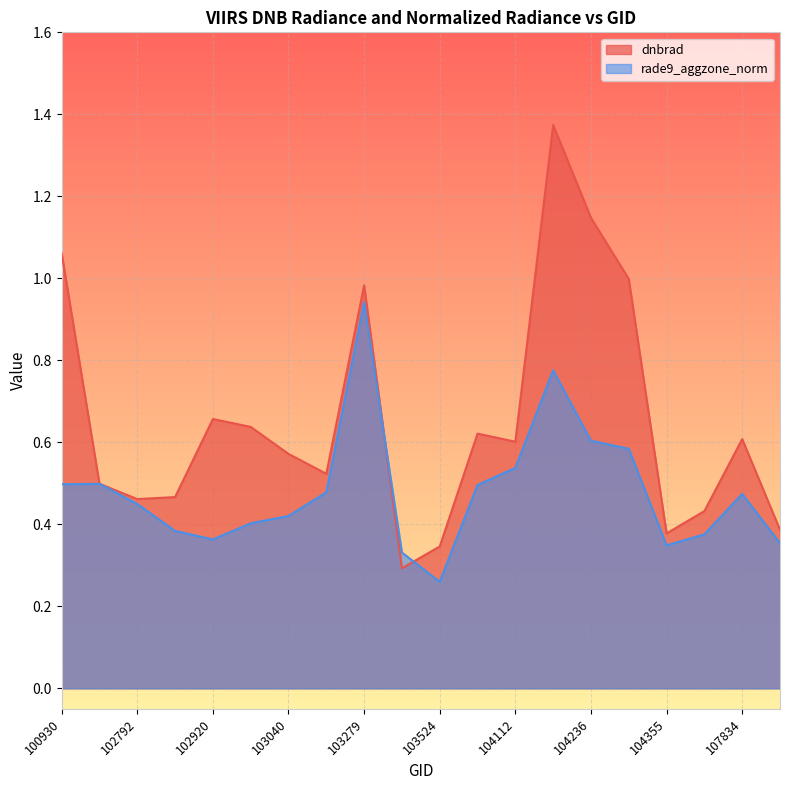

At how many categories does at least one series exceed 0?

20